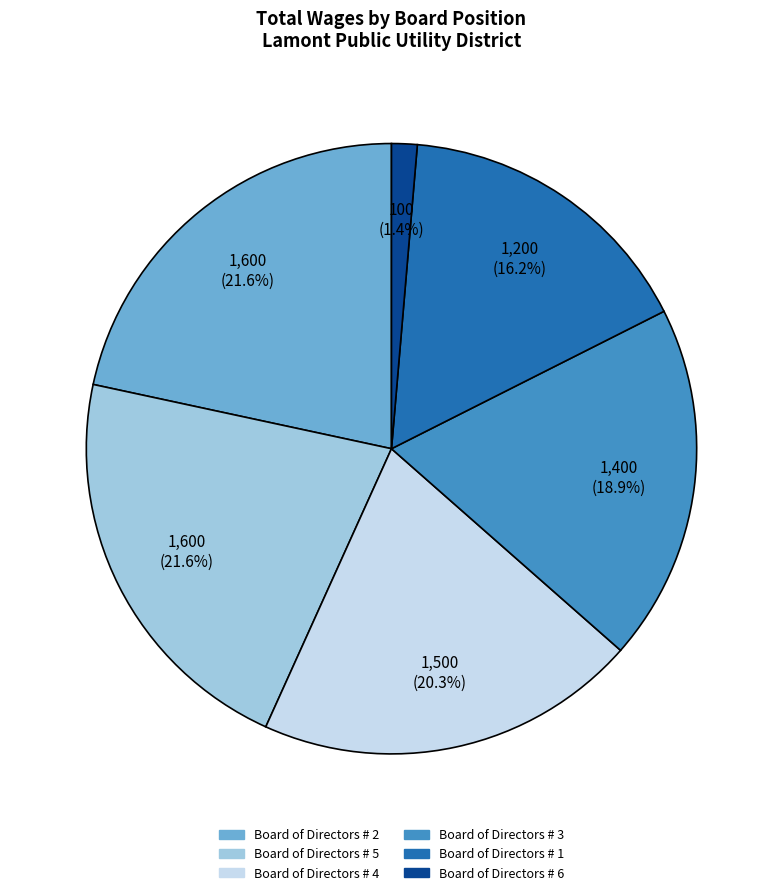

Do Board of Directors # 6 and Board of Directors # 1 together represent more than half of the pie?

No